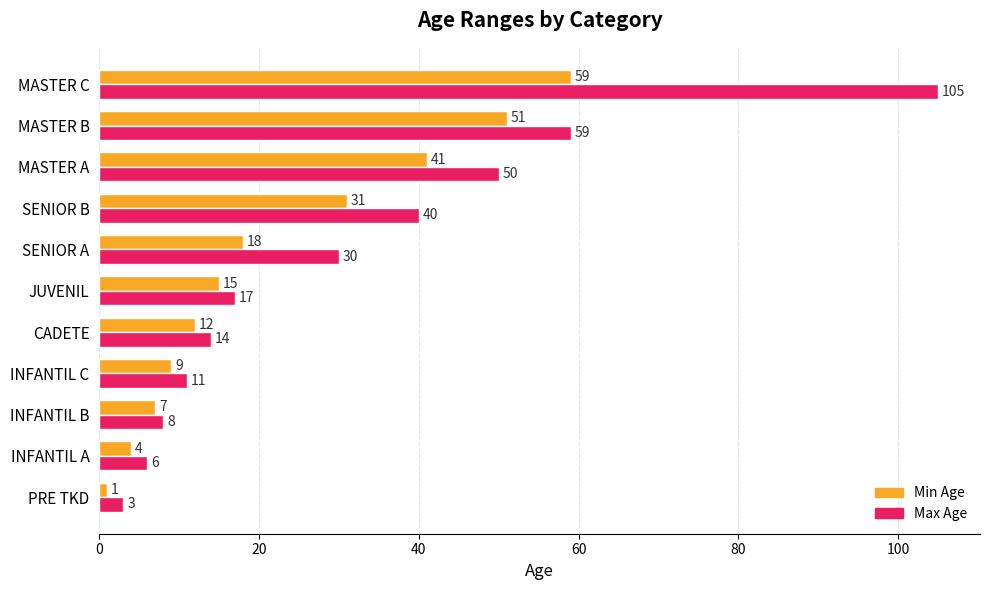

What is the greatest value displayed?

105